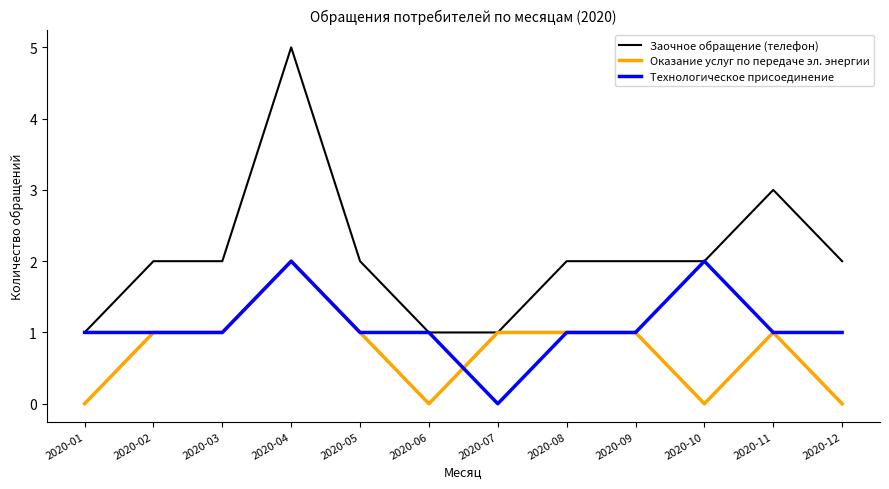

Which series has the largest total across all categories?

Заочное обращение (телефон)